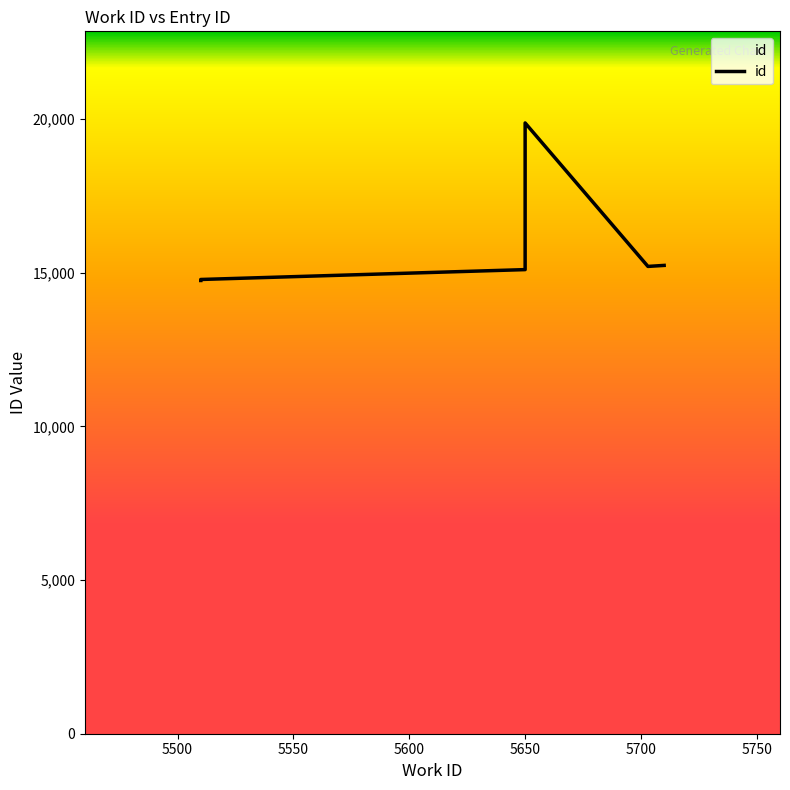

Count the number of values greater than 15205.

2